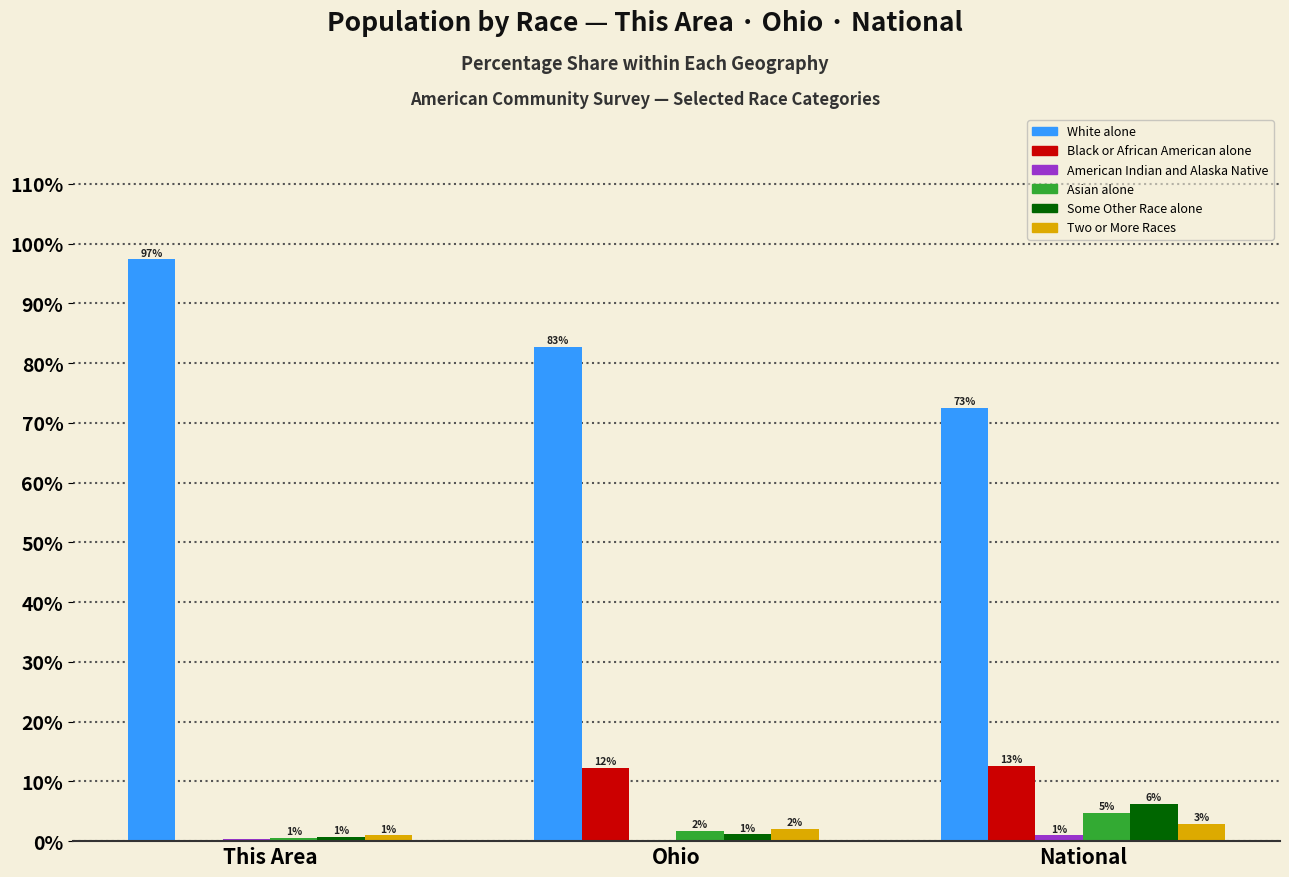

The Two or More Races series shows 3.1 at Ohio. True or false?

False